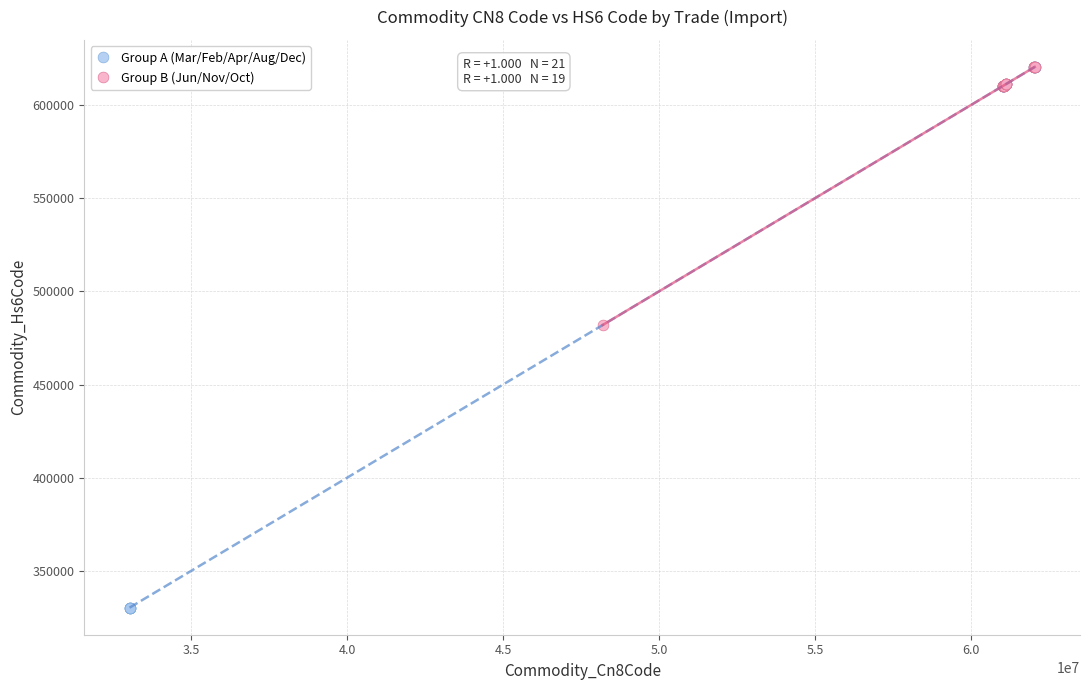

Which series contains the lowest Y value?

Group A (Mar/Feb/Apr/Aug/Dec)